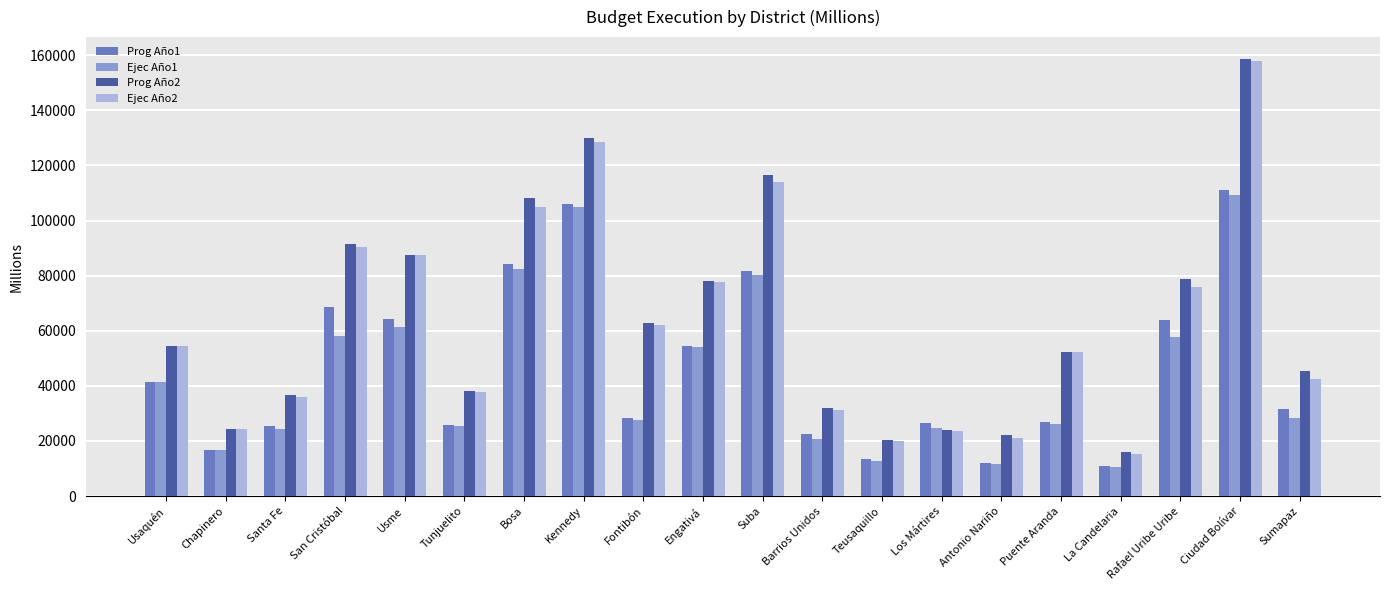

At which label does Prog Año2 first exceed 54284?

Usaquén